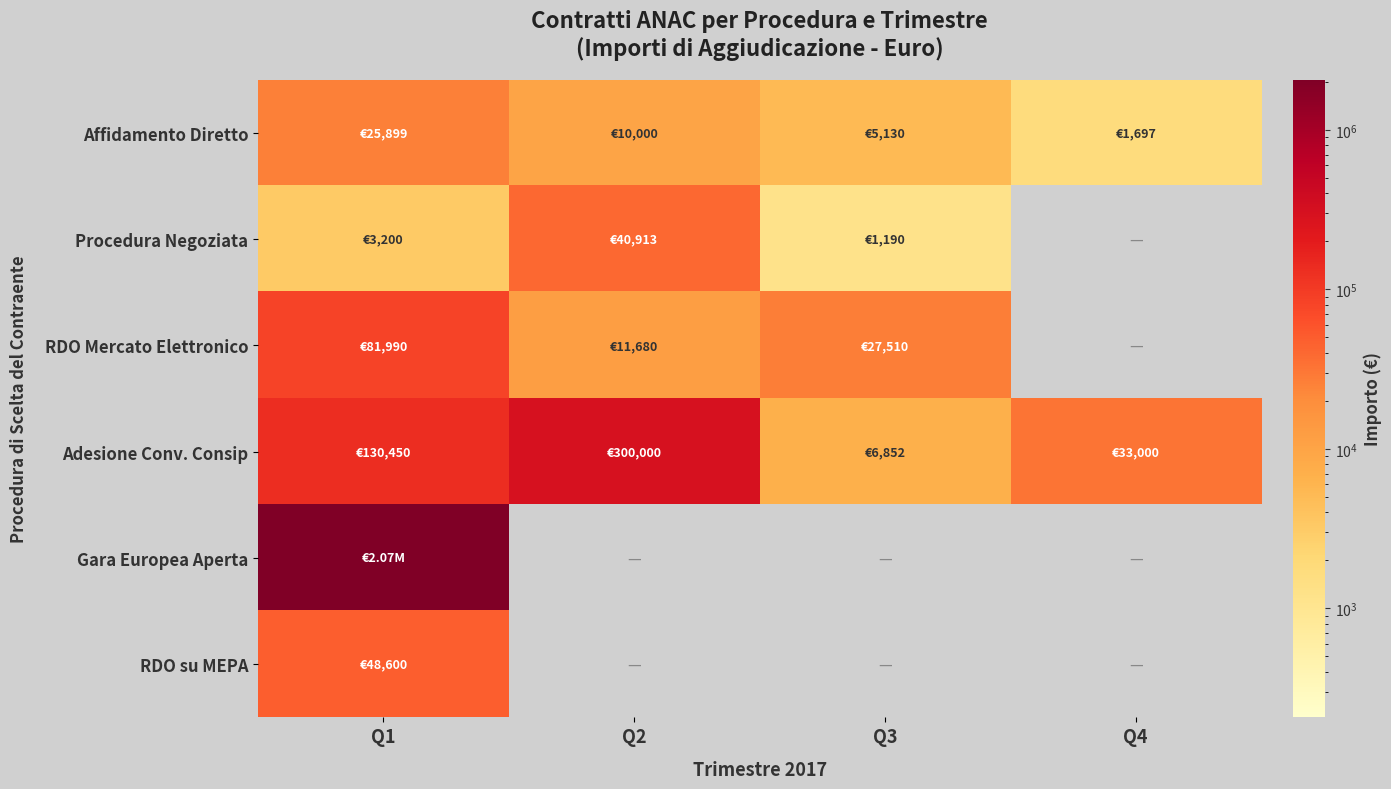

Reading left to right, list all the values displayed in this chart.

Affidamento Diretto: Q1=25899.0	Q2=10000.0	Q3=5130.0	Q4=1697.0
Procedura Negoziata: Q1=3200.0	Q2=40913.0	Q3=1190.0	Q4=0.0
RDO Mercato Elettronico: Q1=81990.0	Q2=11679.8	Q3=27510.0	Q4=0.0
Adesione Conv. Consip: Q1=130449.9	Q2=300000.0	Q3=6852.0	Q4=33000.0
Gara Europea Aperta: Q1=2070000.0	Q2=0.0	Q3=0.0	Q4=0.0
RDO su MEPA: Q1=48600.0	Q2=0.0	Q3=0.0	Q4=0.0